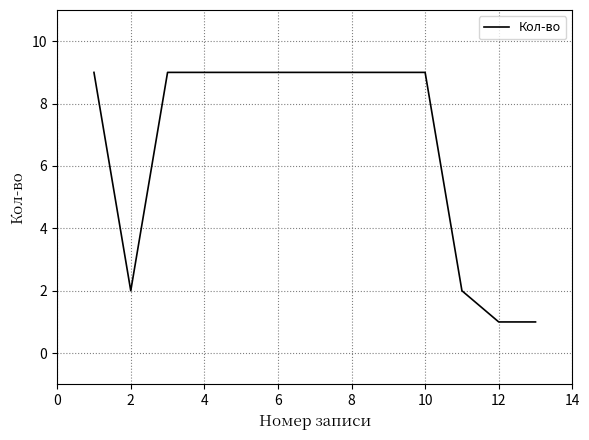

What is the greatest value displayed?

9